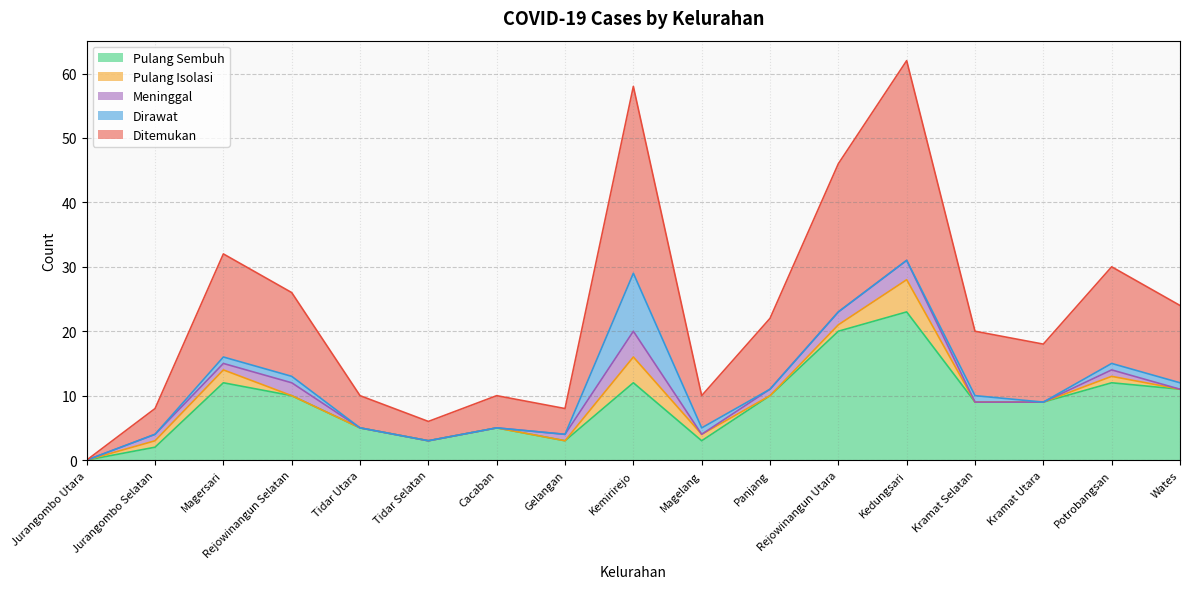

What is the value of the Ditemukan point at the 10th from the left?

5